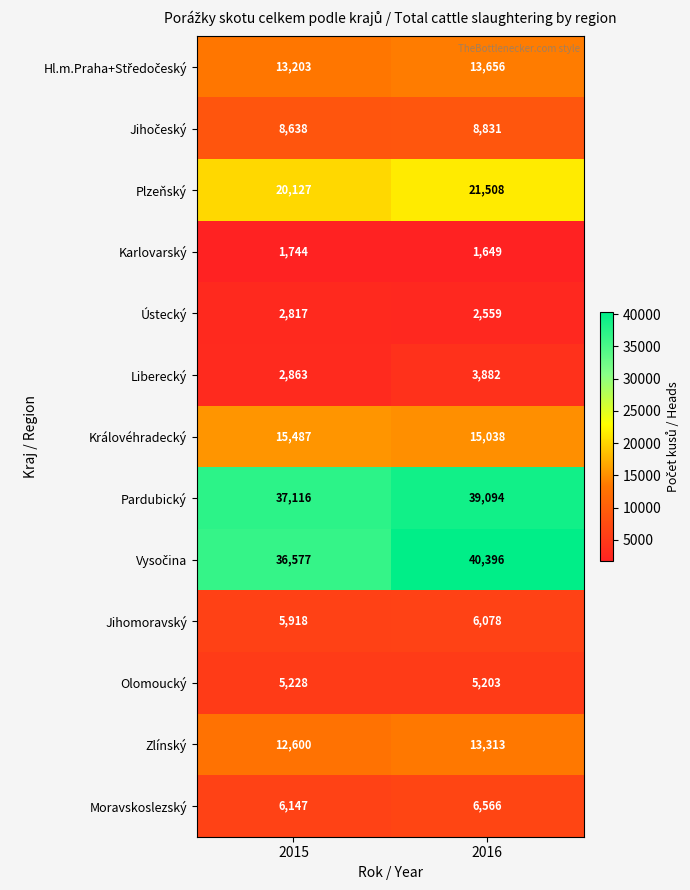

How many series are shown in this chart?

13